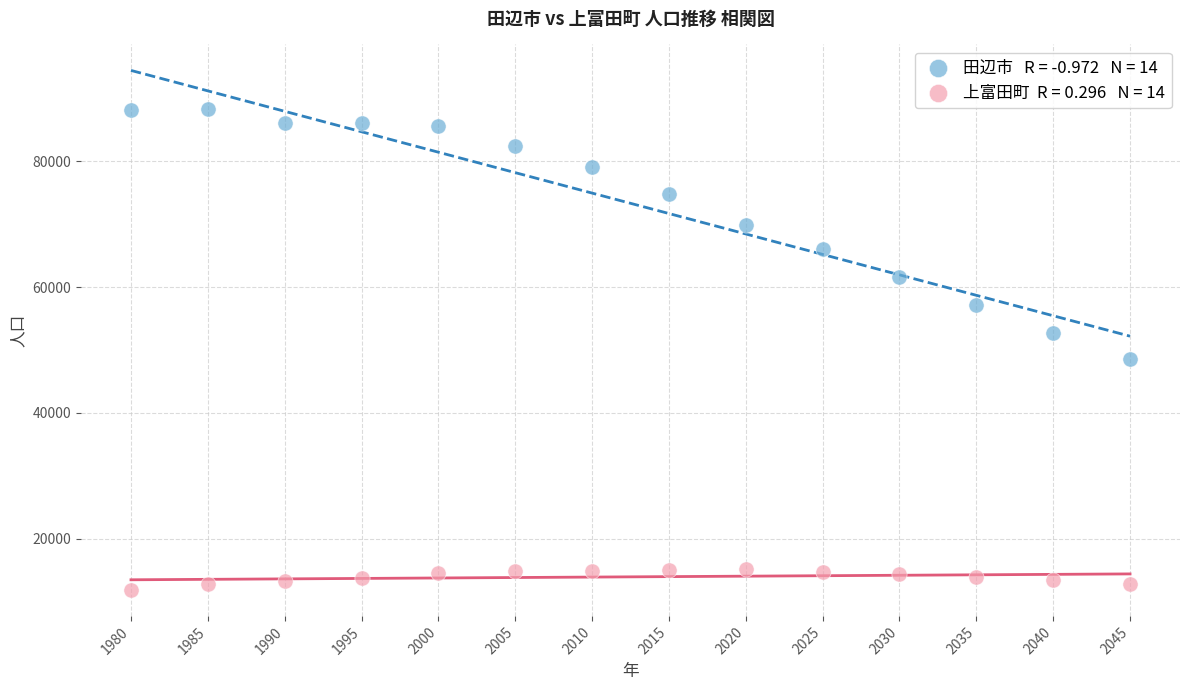

Across all data points, what is the range of Y values (max minus min)?

76428